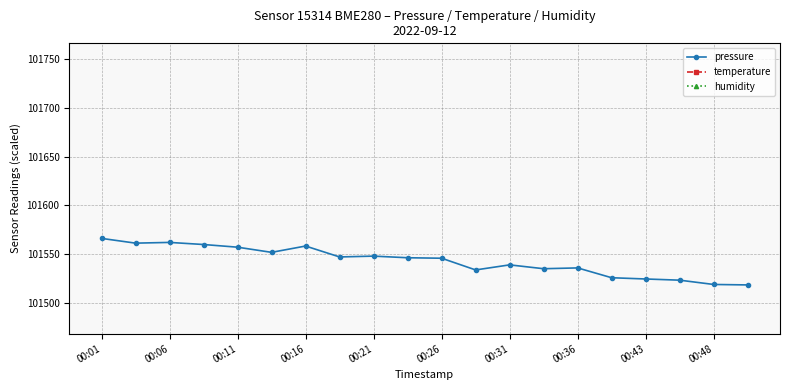

What are all the series names shown in the legend?

pressure, temperature, humidity